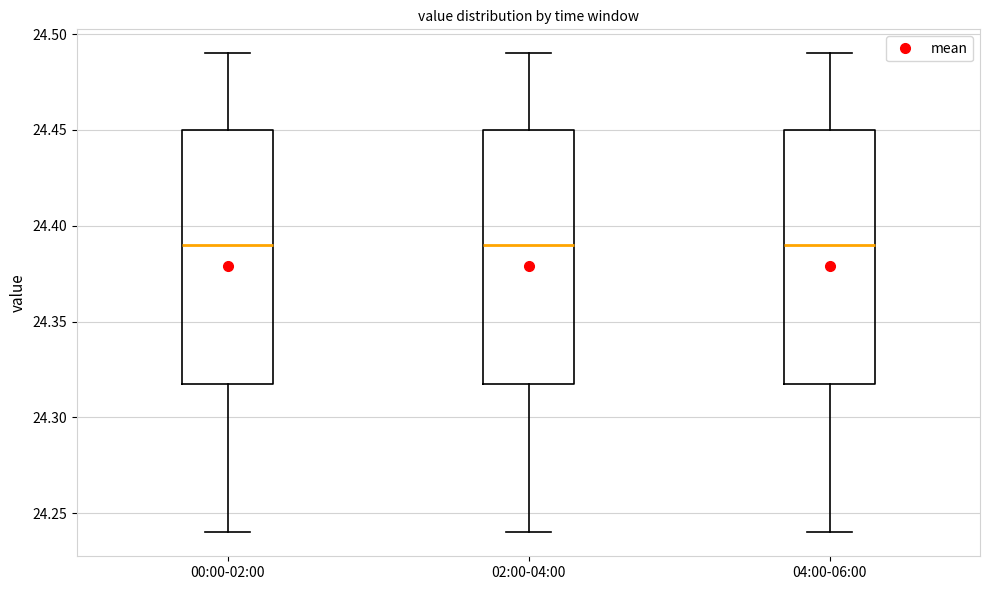

Reading left to right, read every box against the y-axis: the position of its median line, the range the box covers, and the ends of its whiskers. The values are not printed on the chart, so give them approximately, as read against the axis.

00:00-02:00: median 24.39, box 24.32 to 24.45, whiskers 24.24 to 24.49
02:00-04:00: median 24.39, box 24.32 to 24.45, whiskers 24.24 to 24.49
04:00-06:00: median 24.39, box 24.32 to 24.45, whiskers 24.24 to 24.49